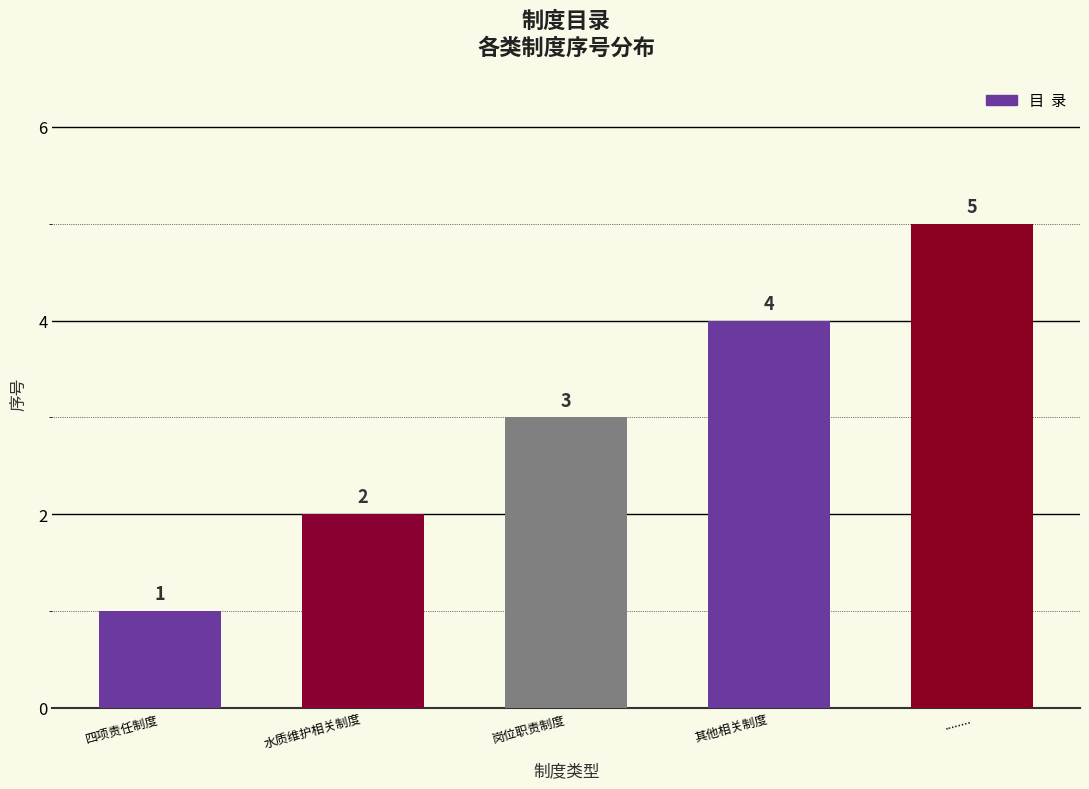

True or false: the data shows 4 at 岗位职责制度.

False